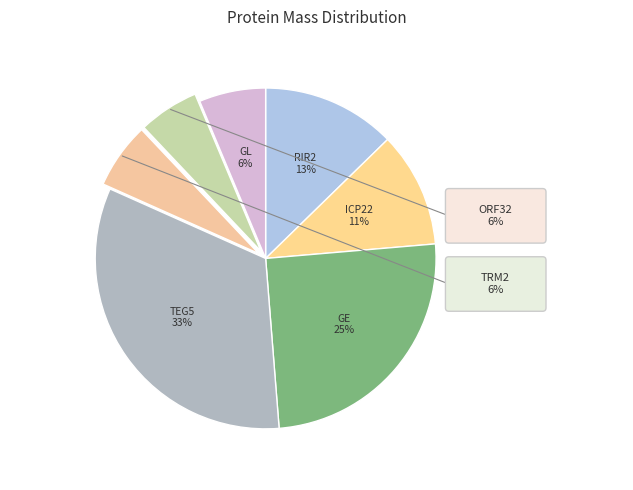

What percentage is the ORF32 slice, to the nearest percent?

6%